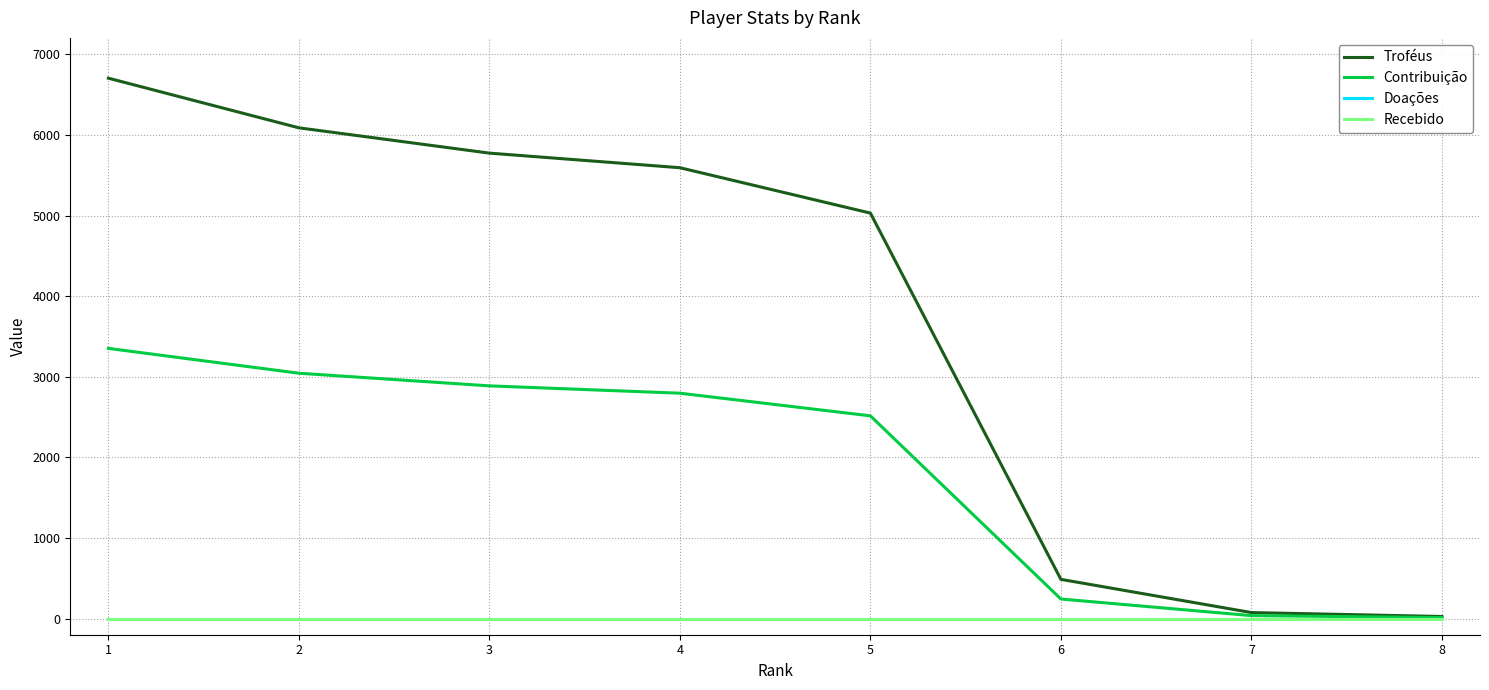

Does the chart display data point markers on the line(s)?

No